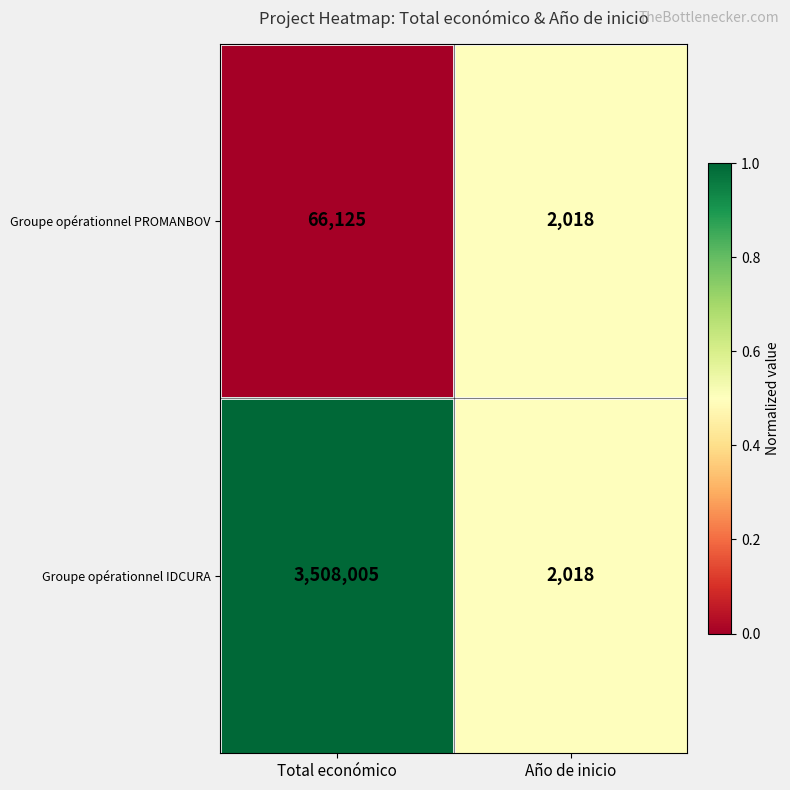

What value does the Groupe opérationnel PROMANBOV series have at Total económico?

66125